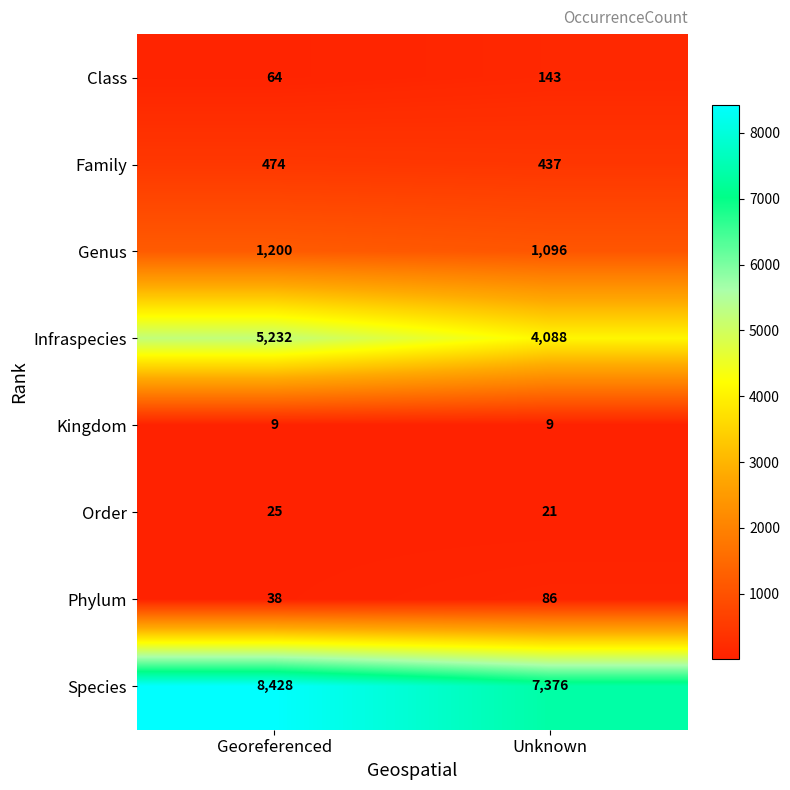

Rank the series at Unknown from lowest to highest value.

Kingdom, Order, Phylum, Class, Family, Genus, Infraspecies, Species